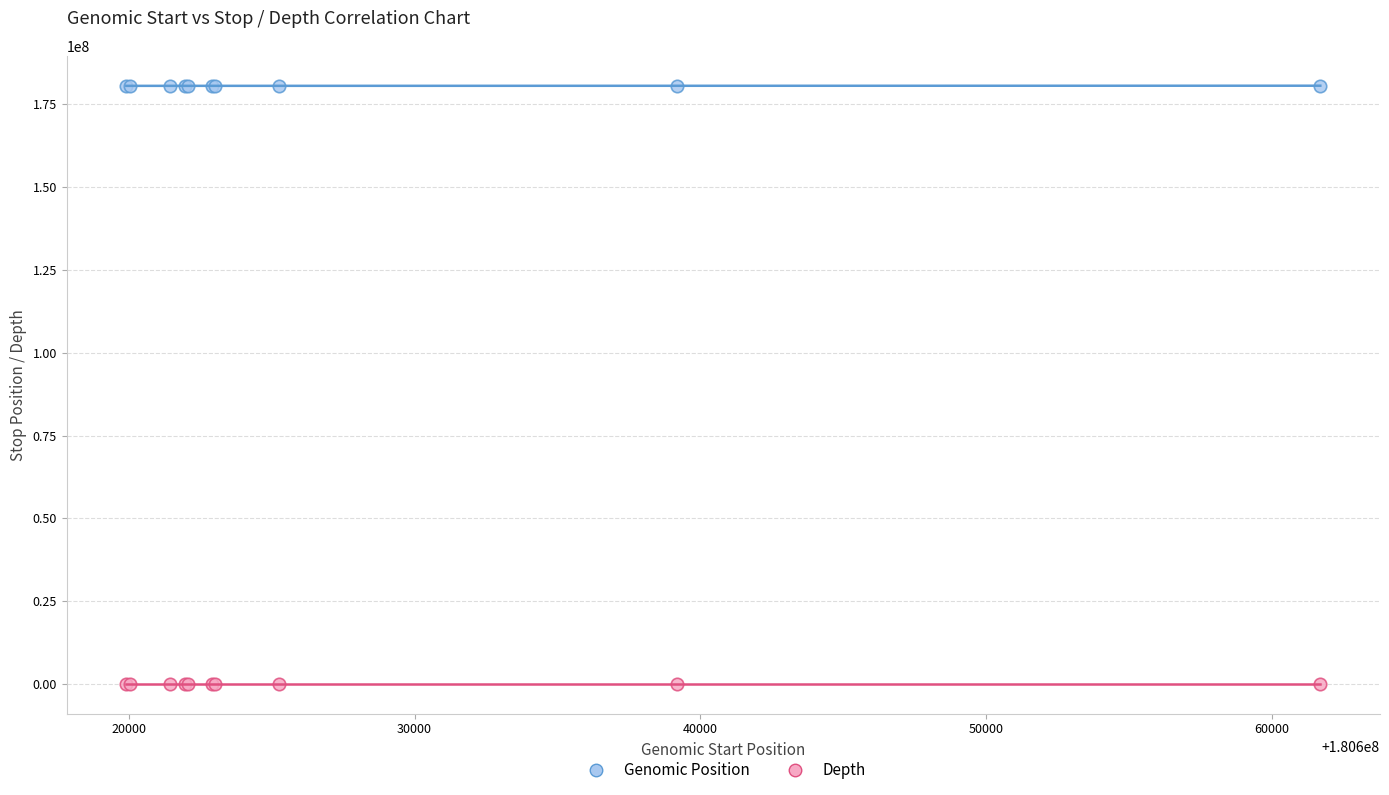

Which series contains the highest Y value?

Genomic Position